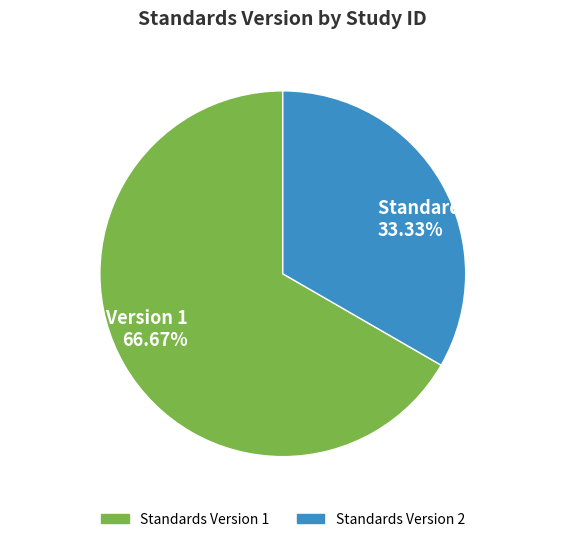

What is the ratio of the value at Standards Version 2 33.33% to the value at Standards Version 1 66.67%?

0.5